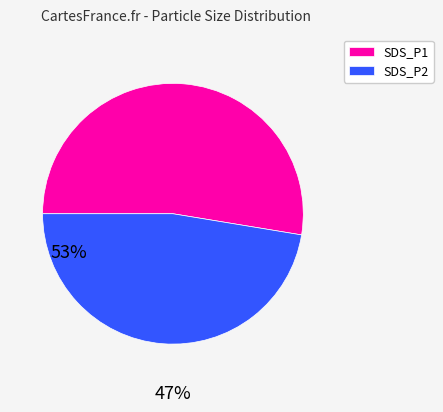

Which category accounts for the majority?

SDS_P1